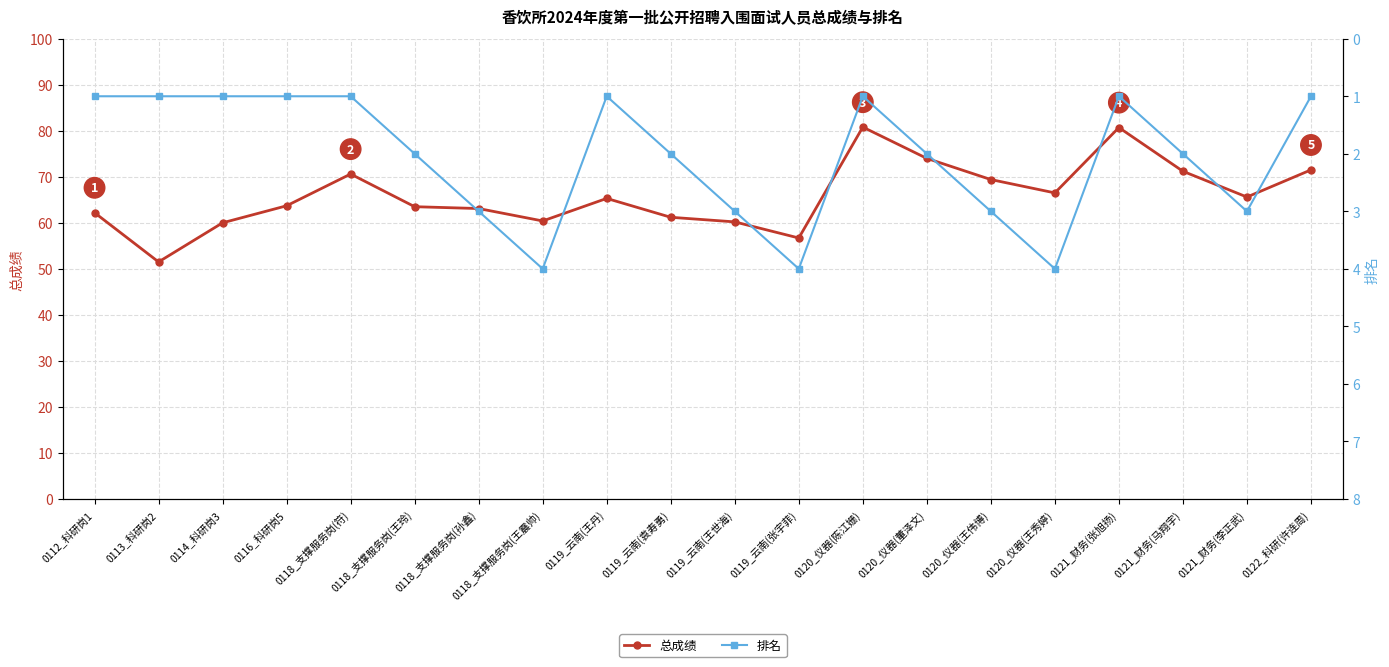

Count the number of data series in this chart.

2